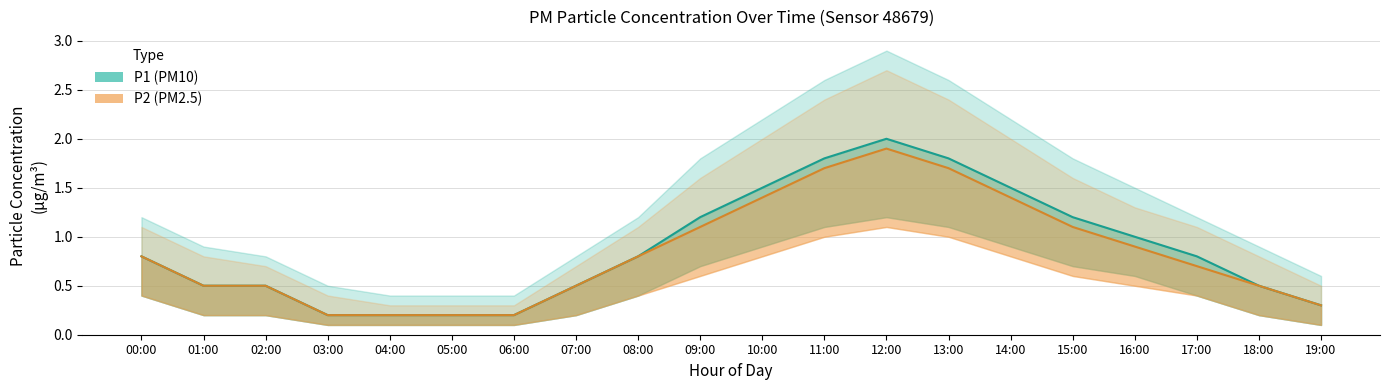

Which series changed the most between 02:00 and 13:00?

P1_upper